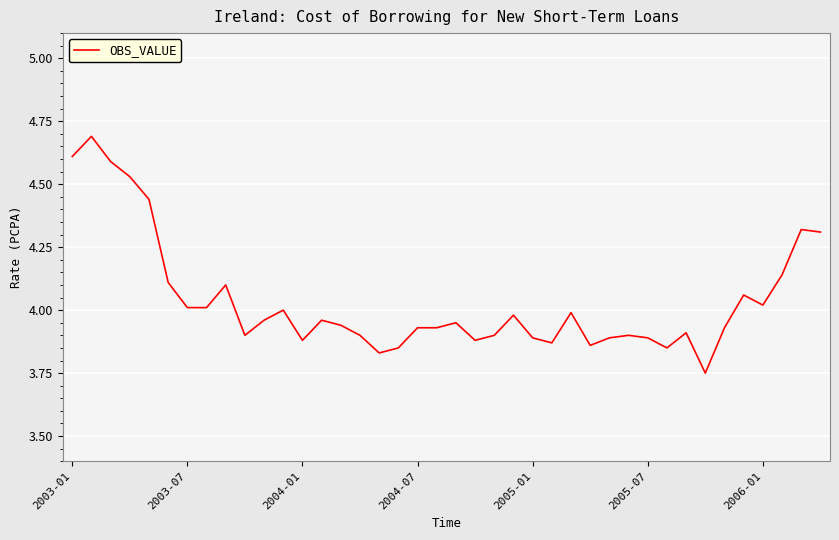

What is the maximum value shown in the chart?

4.7